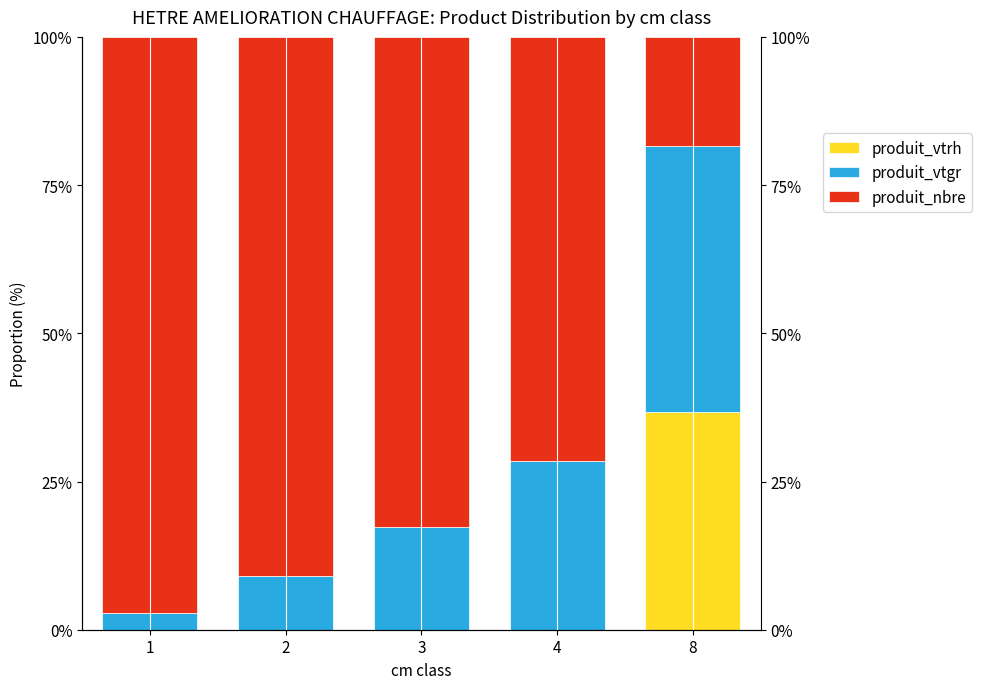

Between 3 and 8, which series saw the biggest shift?

produit_nbre